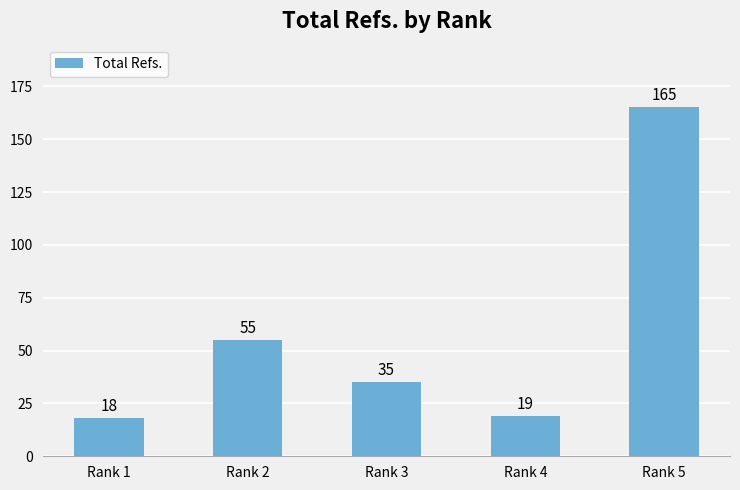

Reading left to right, extract all data points from this chart.

Rank 1=18	Rank 2=55	Rank 3=35	Rank 4=19	Rank 5=165